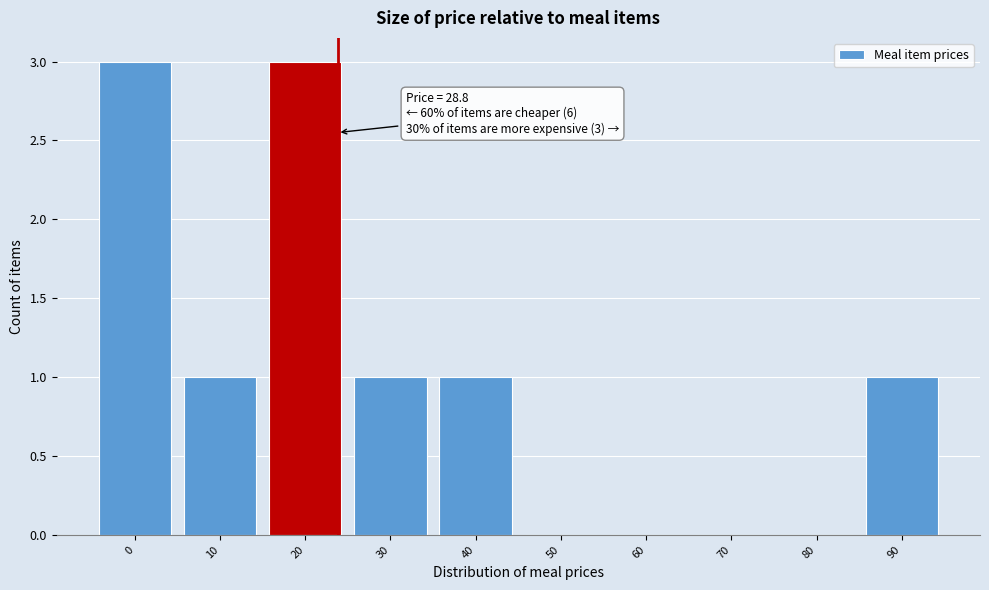

Reading right to left, list all the values displayed in this chart.

90=1	80=0	70=0	60=0	50=0	40=1	30=1	20=3	10=1	0=3